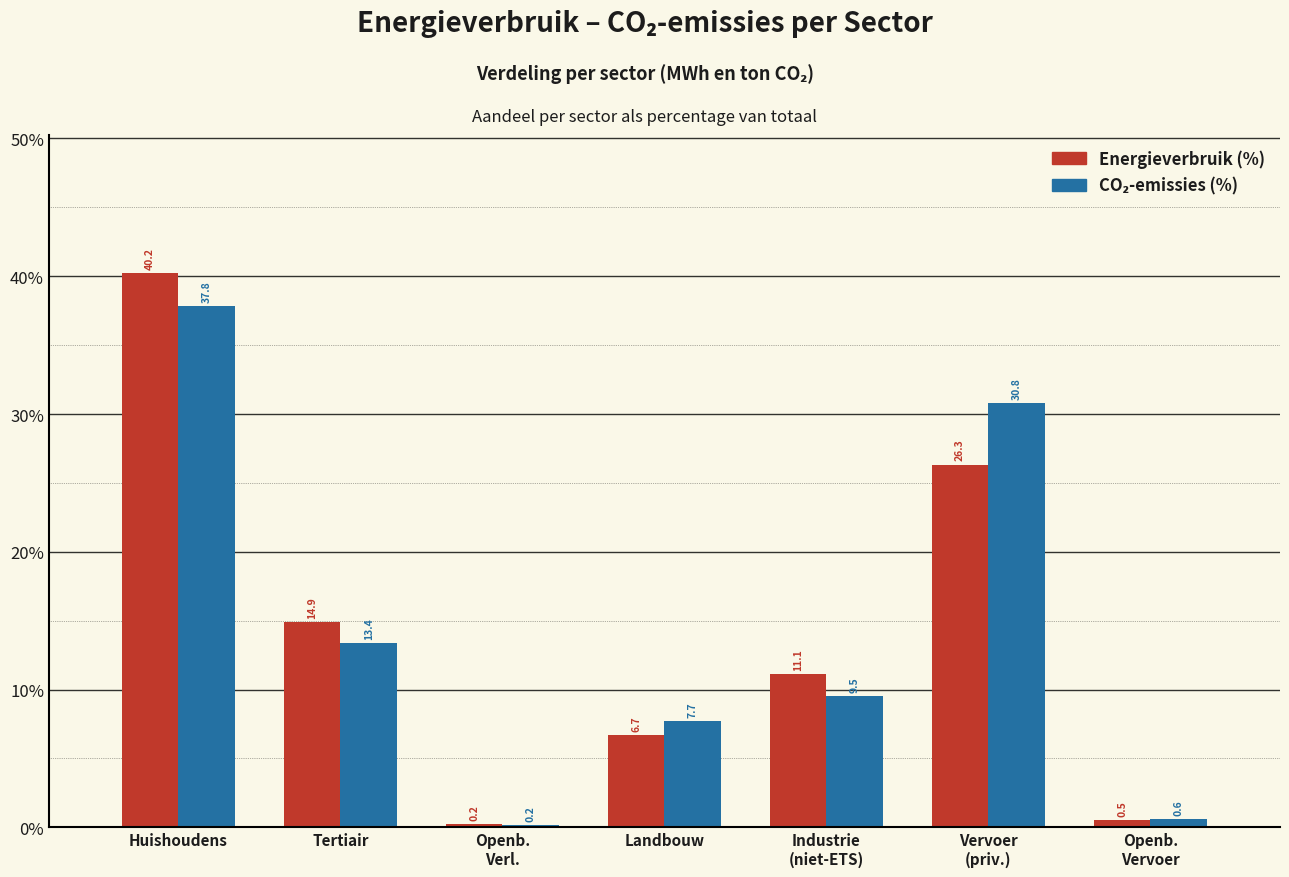

At which category is the sum across all series the highest?

Huishoudens